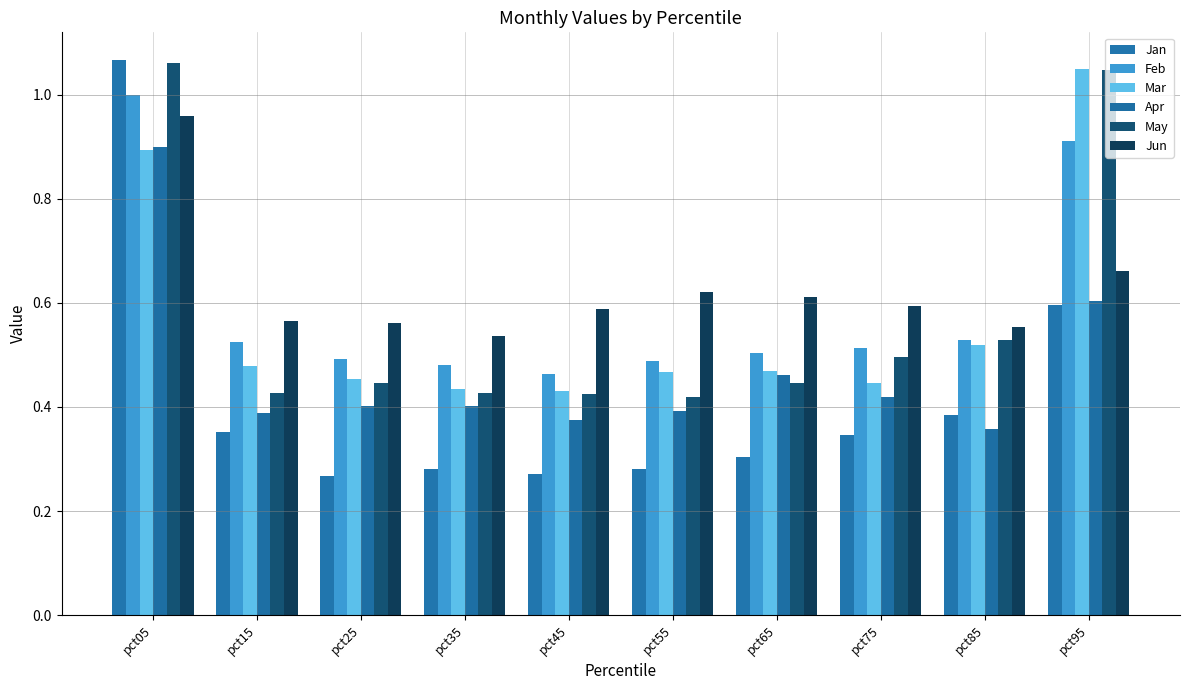

How many bars are there in each group?

6